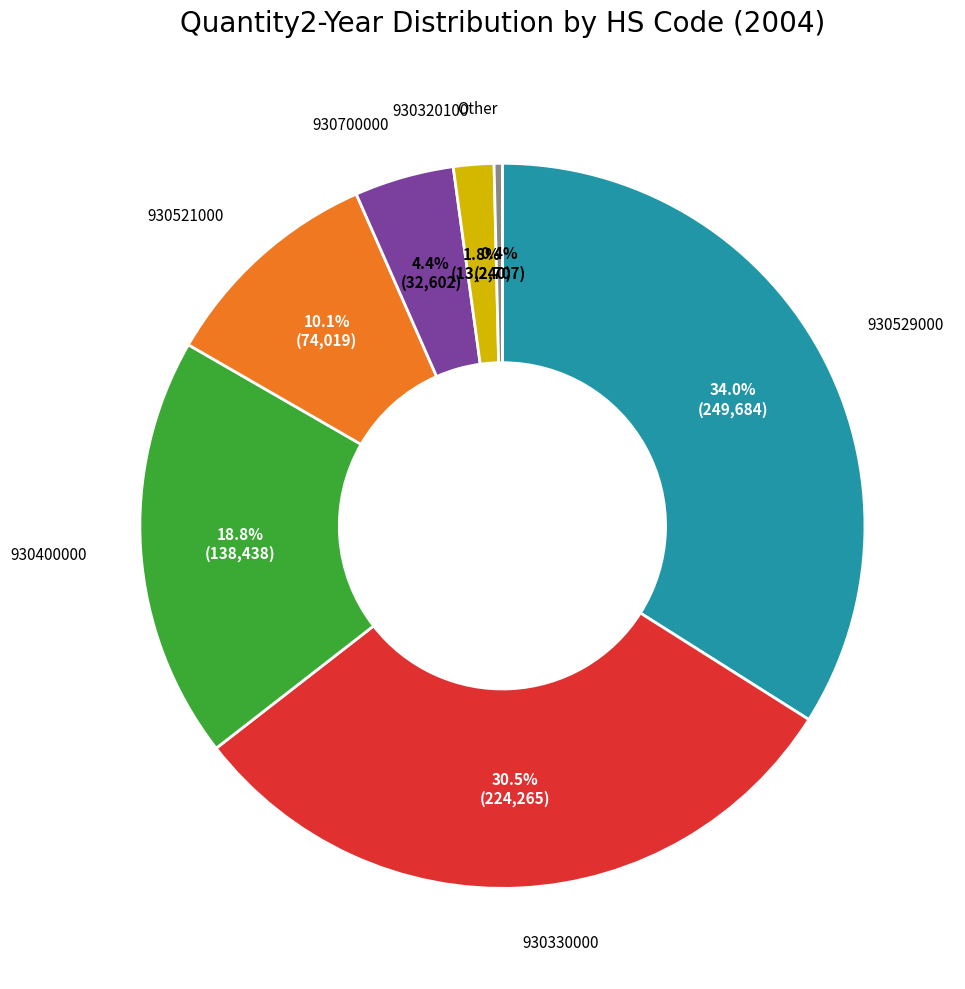

Is there a majority slice in this chart?

No